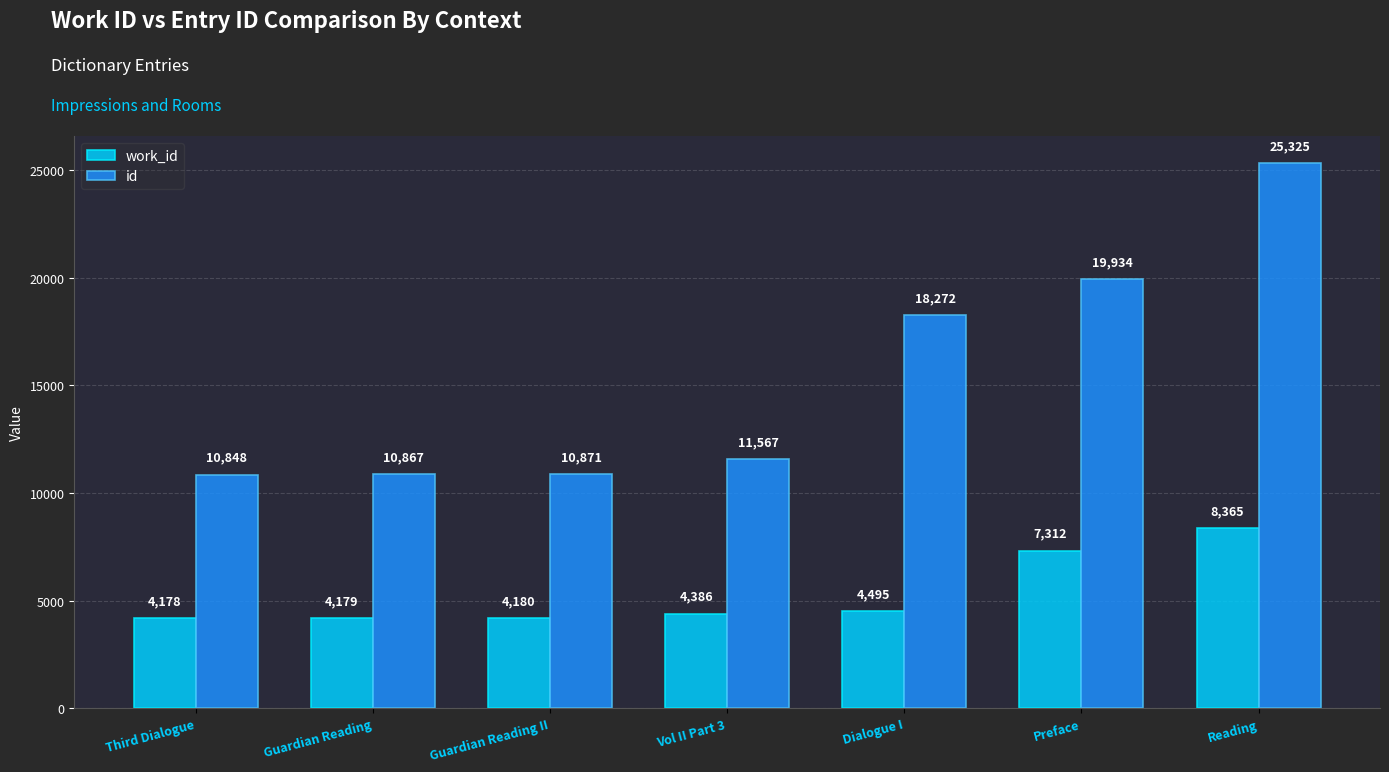

Count the number of categories in the chart.

7